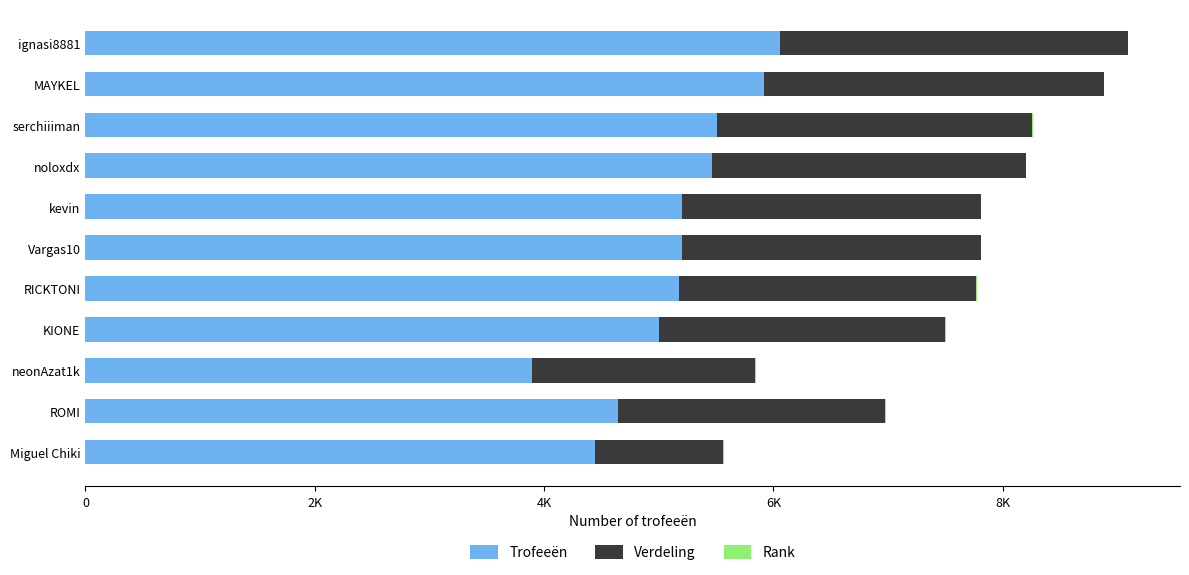

Where does the Rank series first go above 6?

RICKTONI